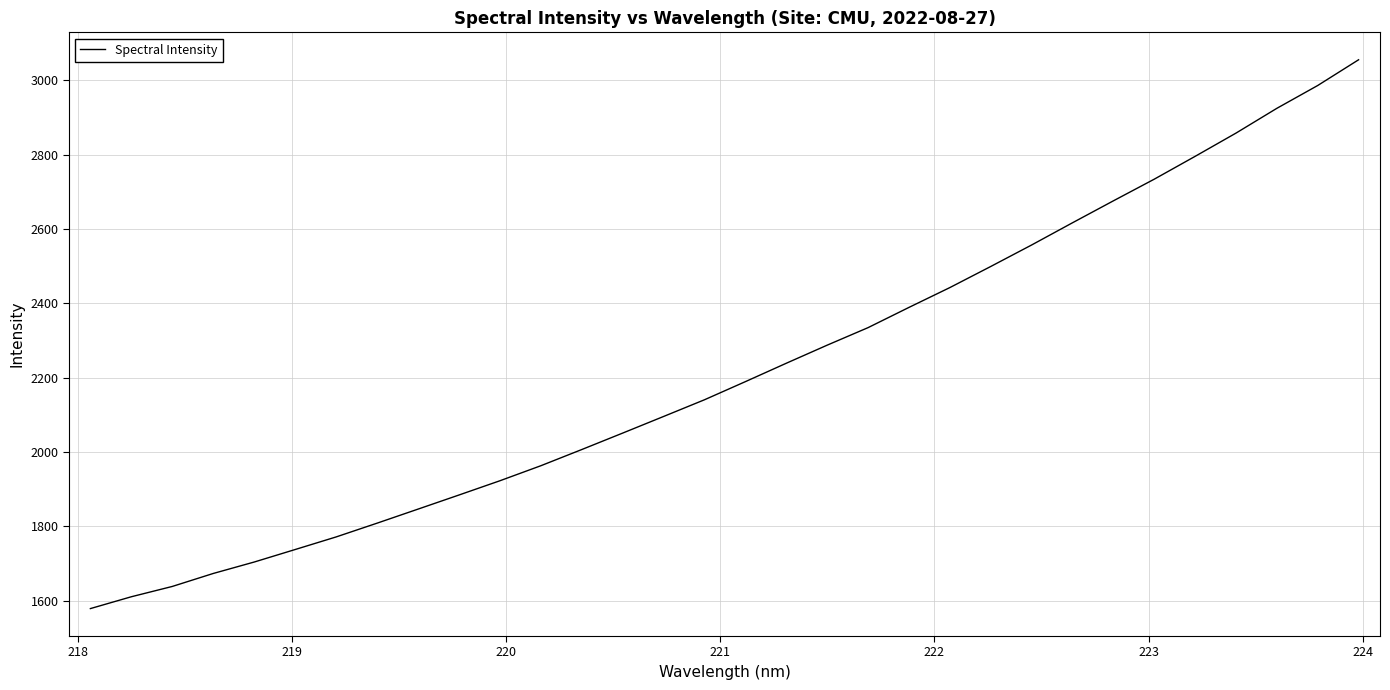

Is this an area chart (filled region under the line)?

No